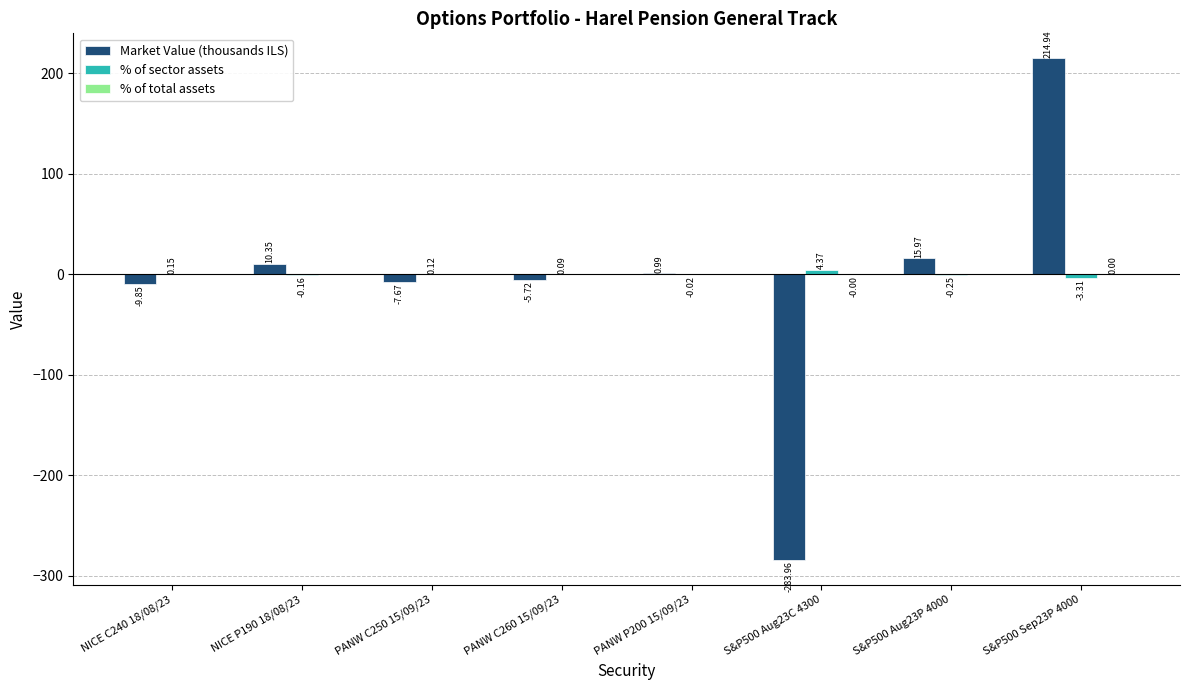

At which label does Market Value (thousands ILS) first exceed 0?

NICE P190 18/08/23